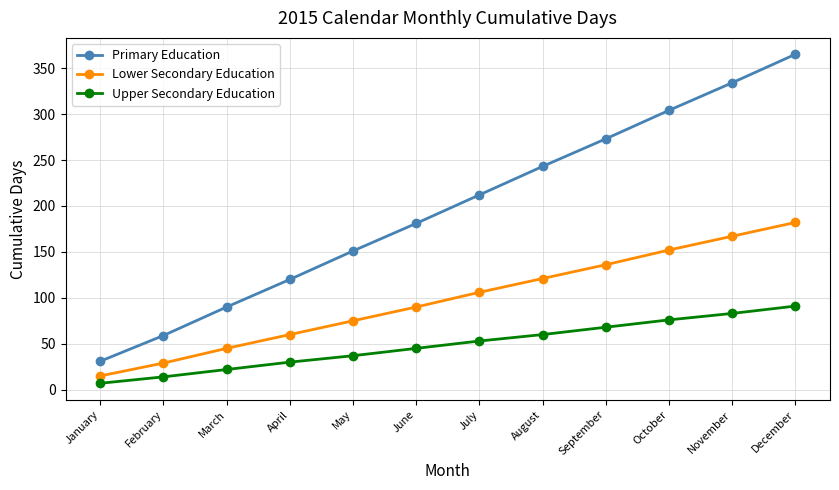

What is the difference between the highest and lowest values at June?

136